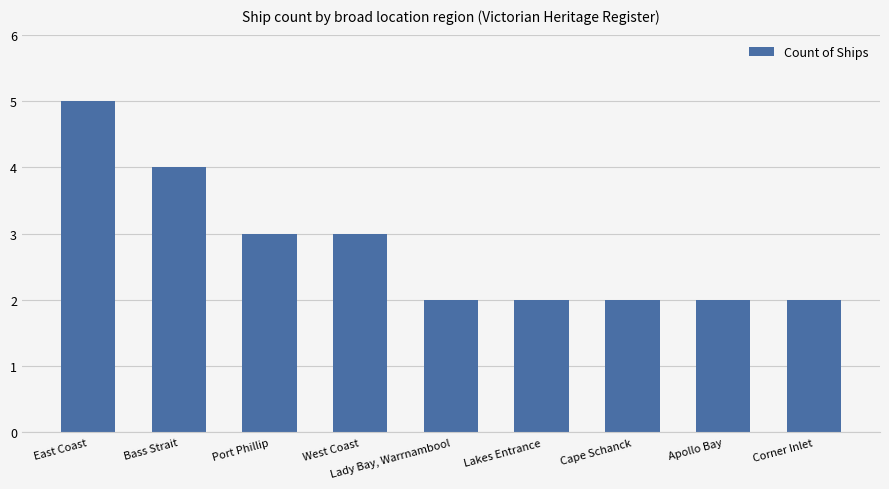

Approximately how many times larger is the value at Corner Inlet compared to Port Phillip?

0.7